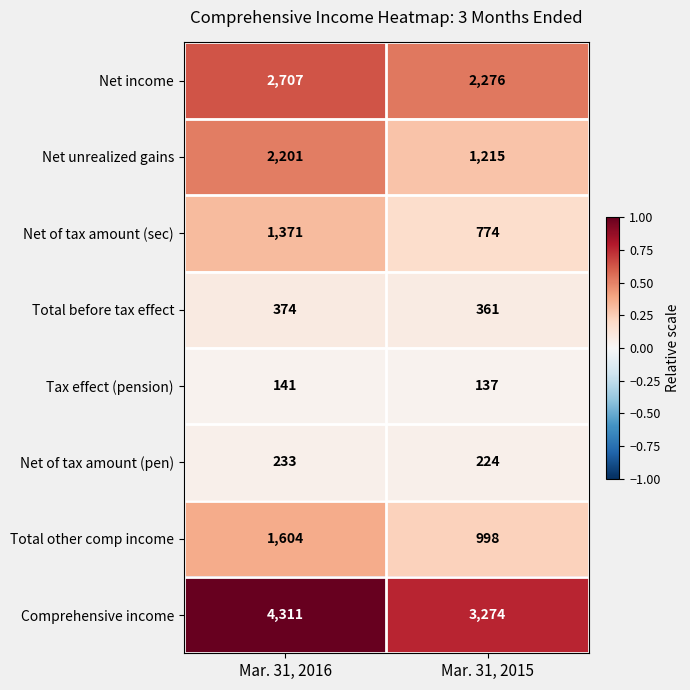

What is the total value across all series at Mar. 31, 2015?

9259